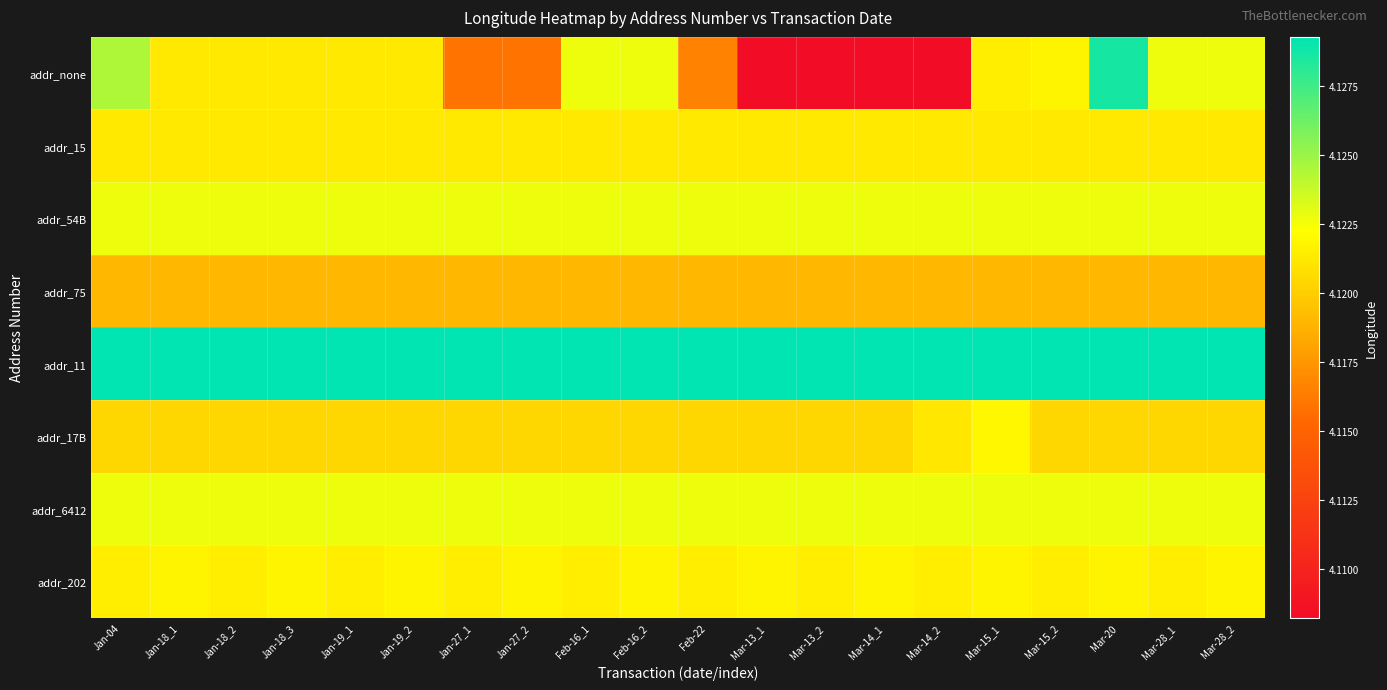

Which series has the widest spread of values?

addr_none